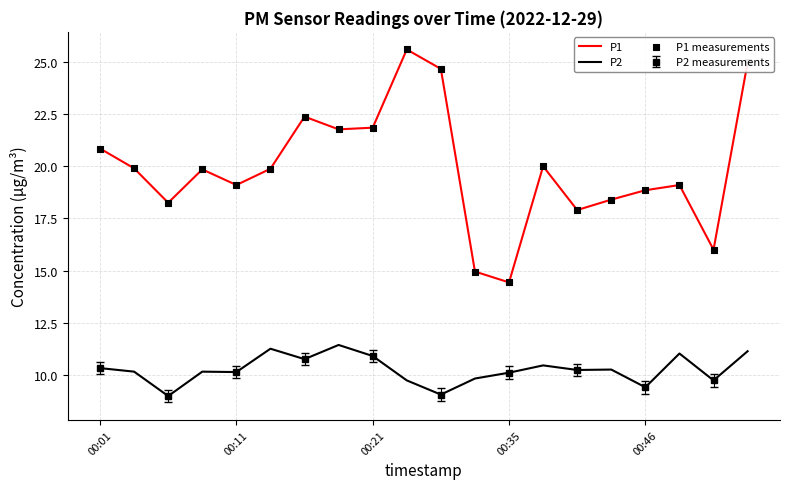

The P1 series shows 18.9 at 00:46. True or false?

True